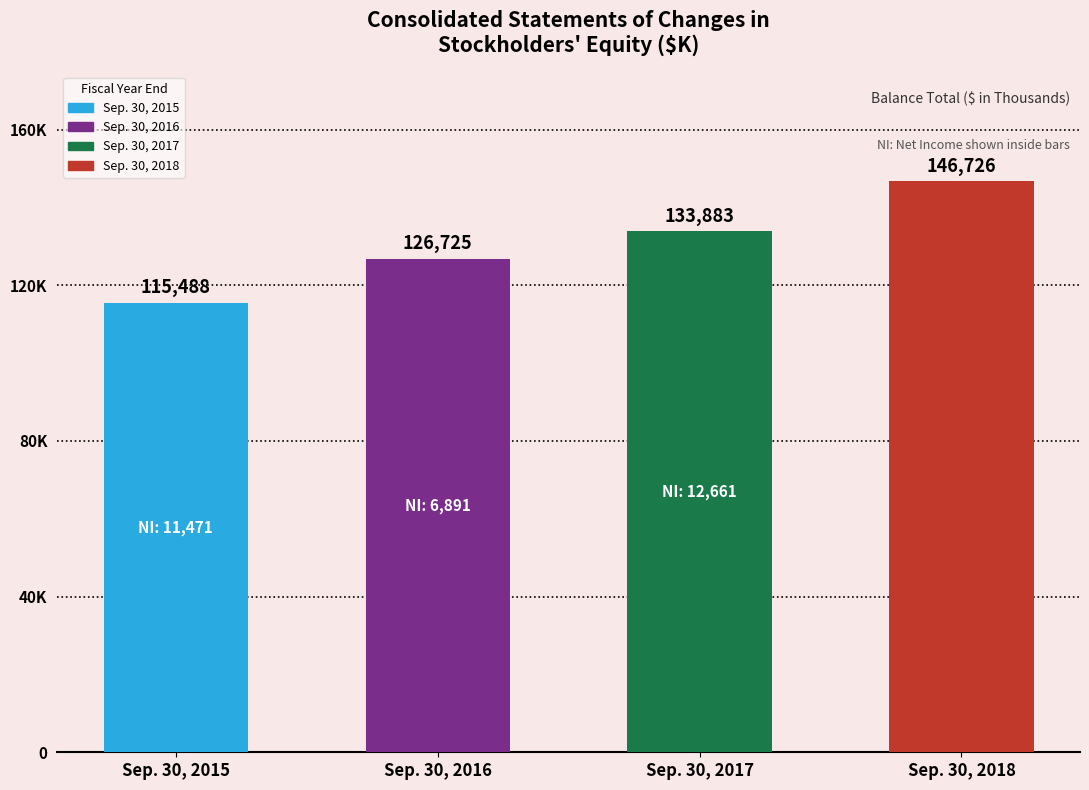

Does the chart contain any negative values?

No